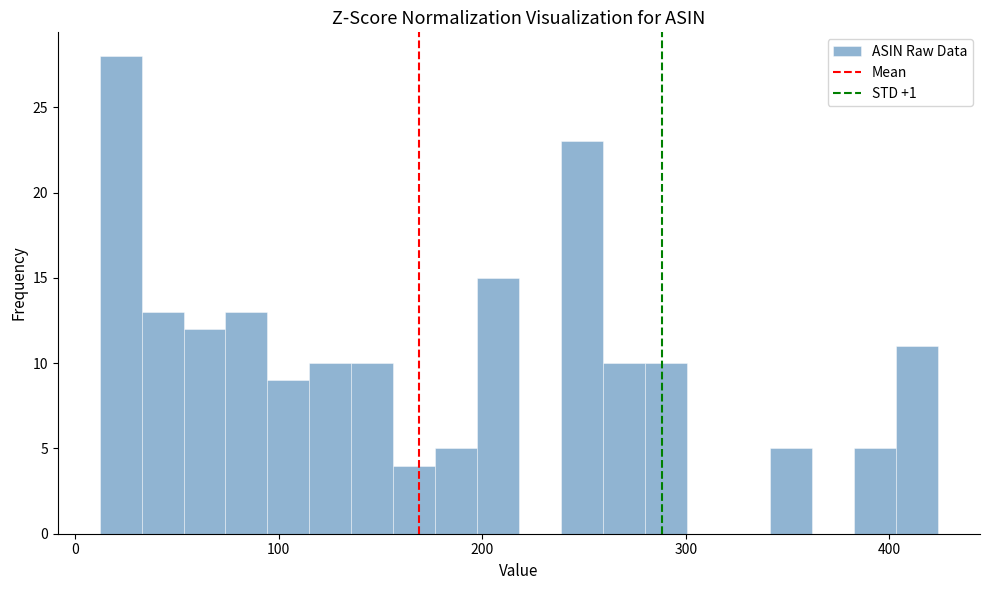

Read against the x-axis, roughly where is the centre of the tallest bar?

20